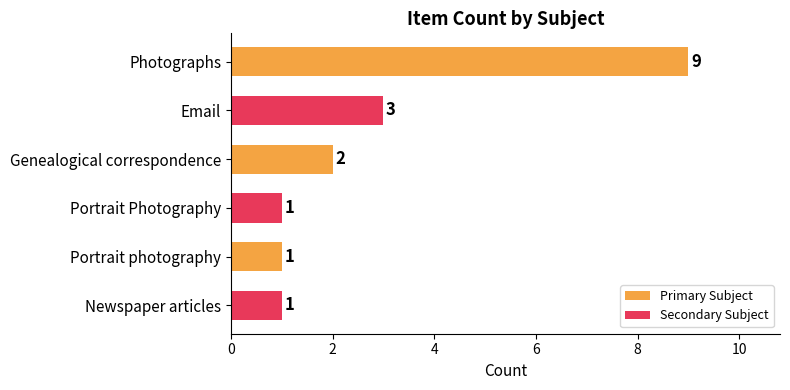

True or false: the data shows 0 at Newspaper articles.

False